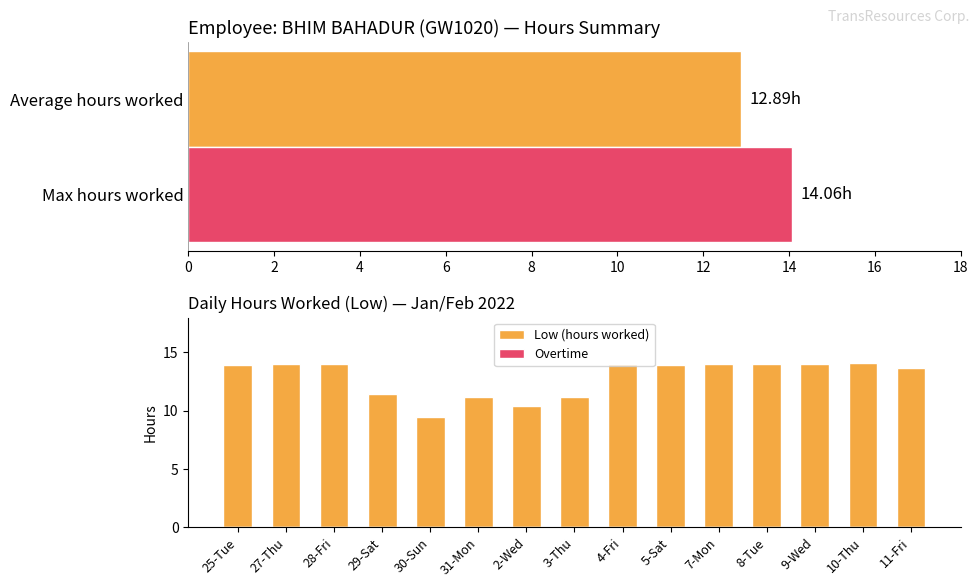

What are all the series names shown in the legend?

Low (hours worked), Overtime